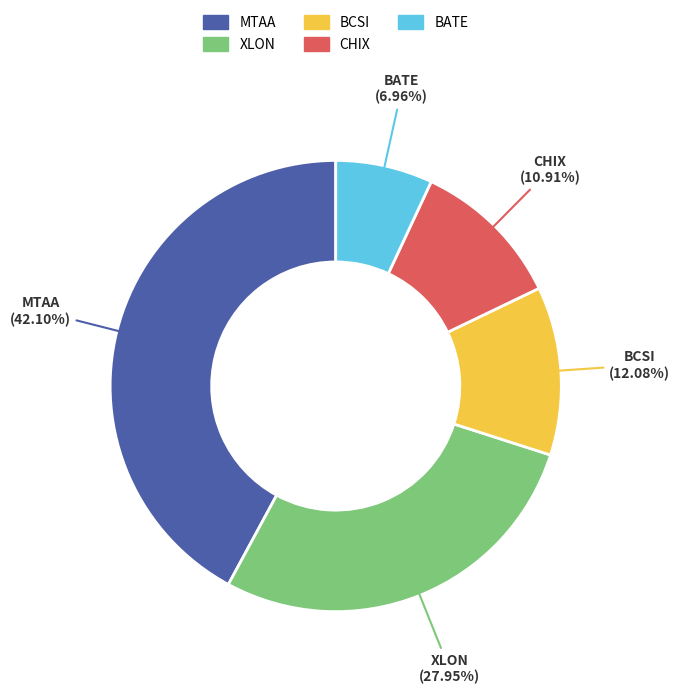

What percentage is the CHIX slice, to the nearest percent?

11%